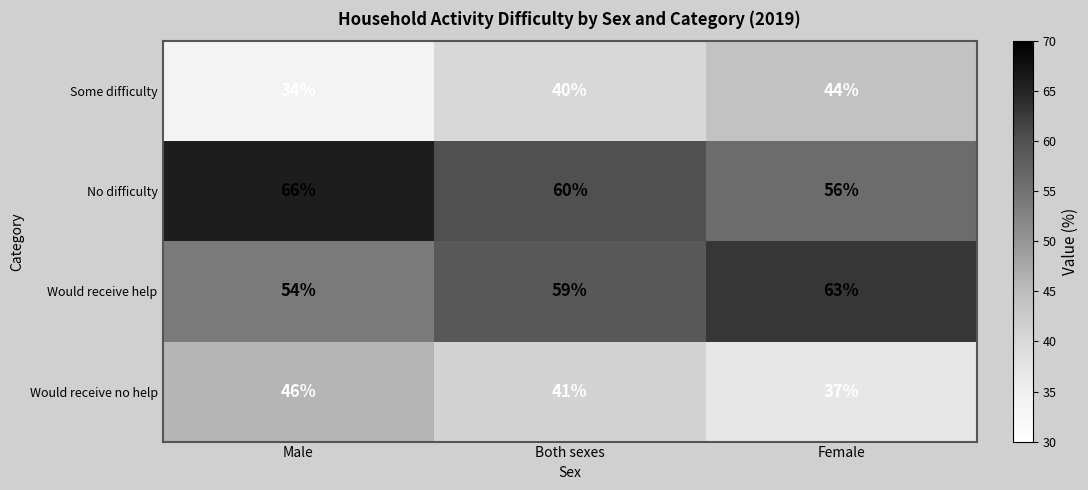

What is the spread (max minus min) of values at Female?

26